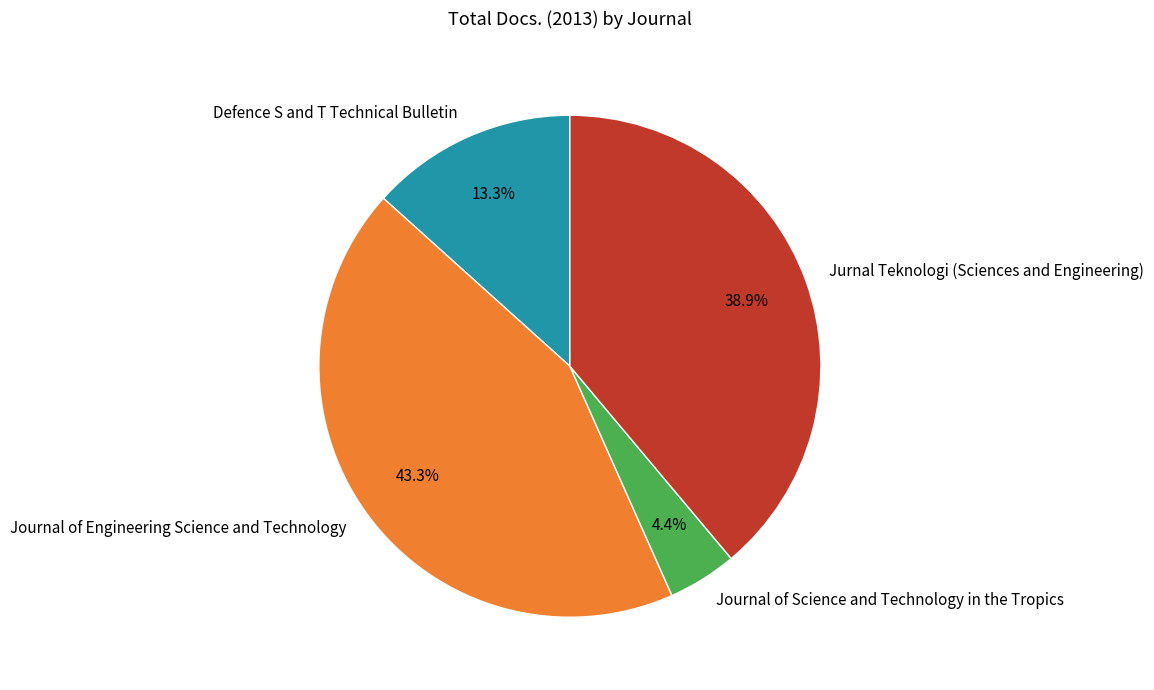

Does Journal of Science and Technology in the Tropics represent more than half of the total?

No